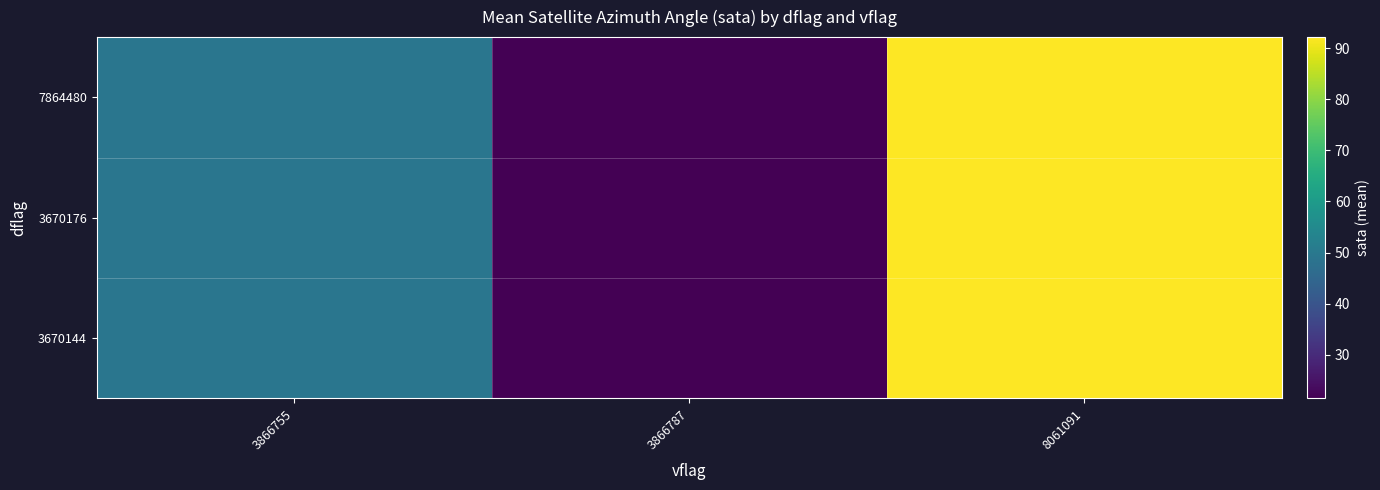

Count the number of data series in this chart.

3